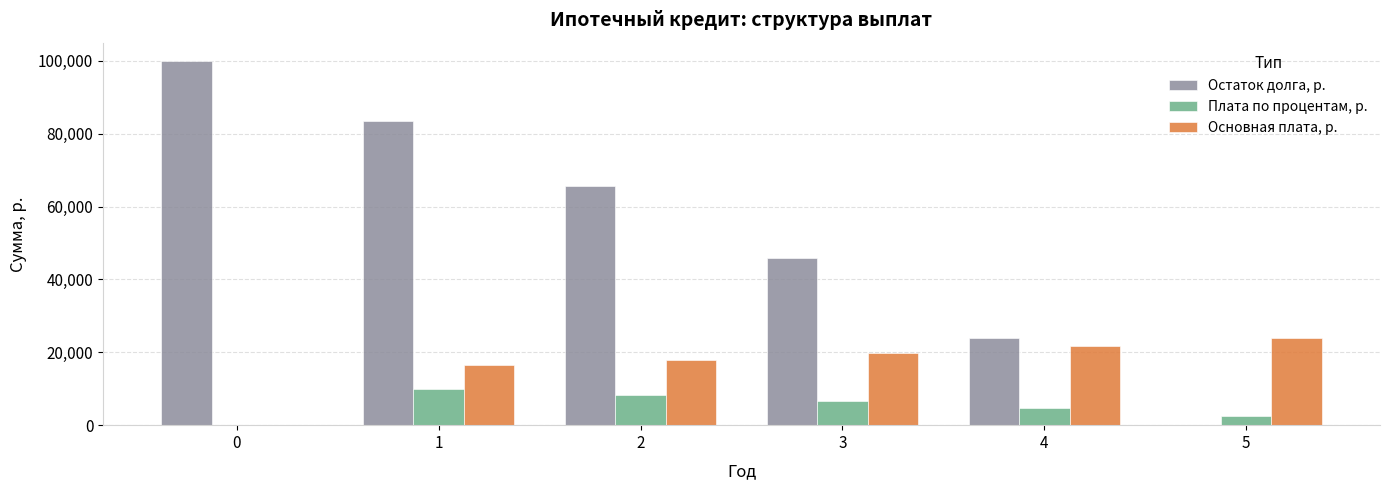

At which label does Основная плата, р. first exceed 19819?

3